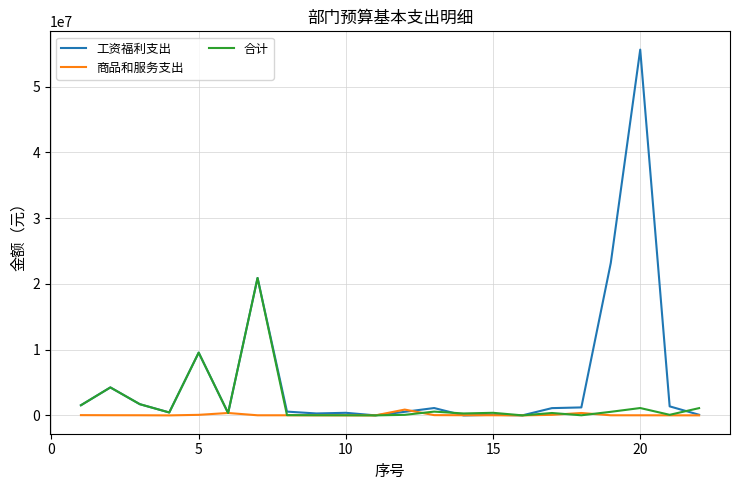

Which series has the largest total across all categories?

工资福利支出